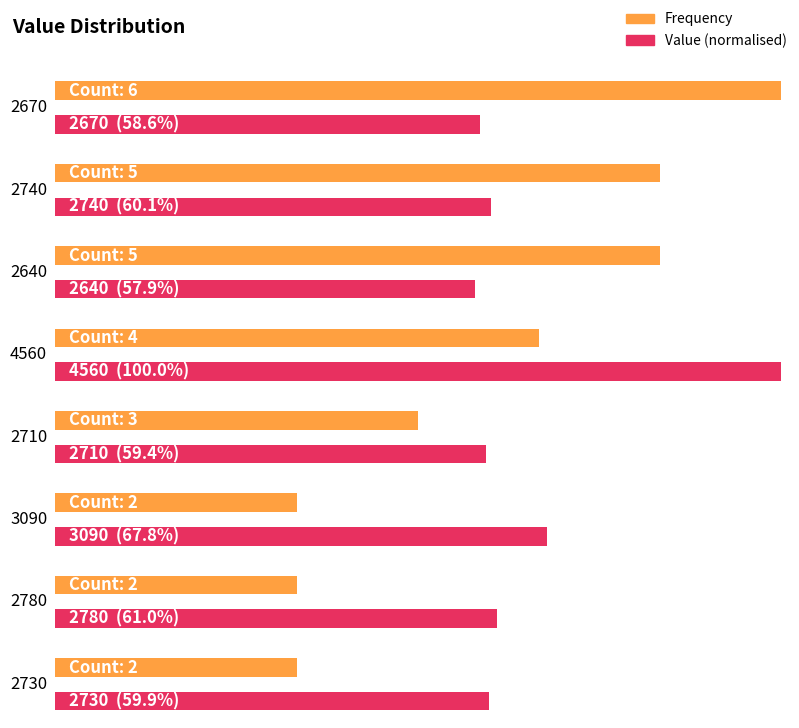

What is the difference between the col_0_counts values at 4560 and 2740?

1